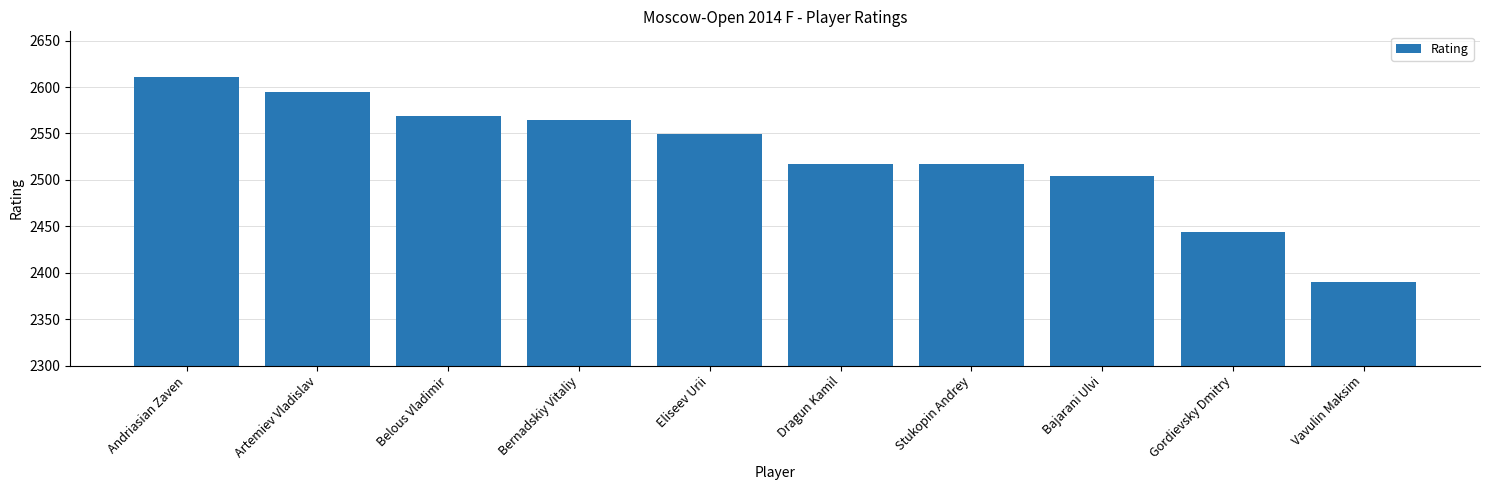

What is the change in value from Bernadskiy Vitaliy to Eliseev Urii?

-16